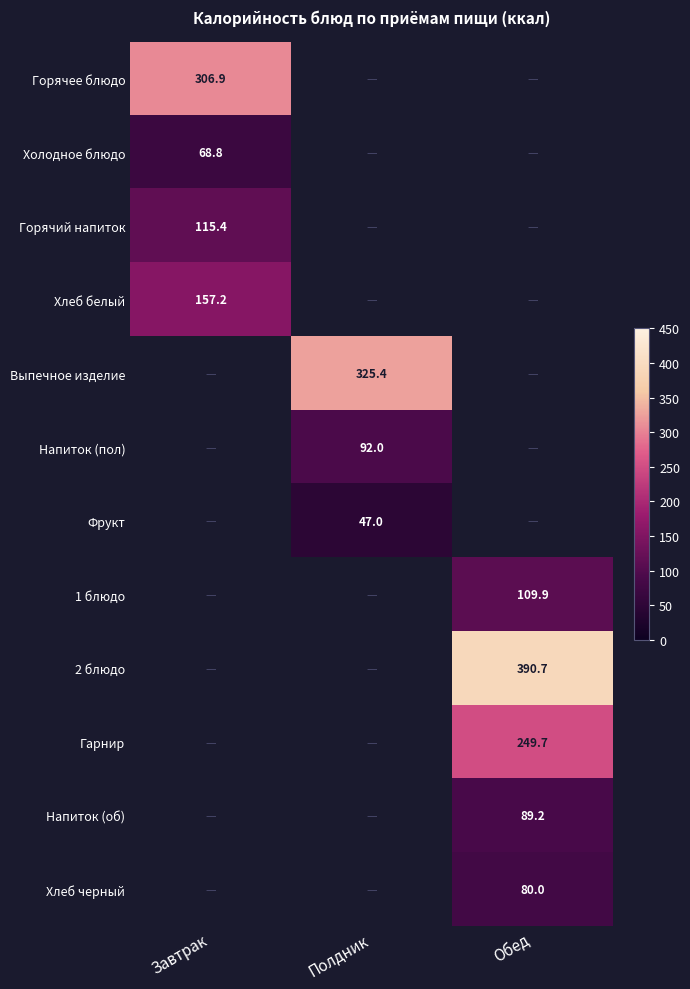

At Полдник, list the series in order from smallest to largest.

Фрукт, 1 блюдо, 2 блюдо, Гарнир, Напиток (об), Хлеб черный, Напиток (пол), Горячее блюдо, Холодное блюдо, Горячий напиток, Хлеб белый, Выпечное изделие